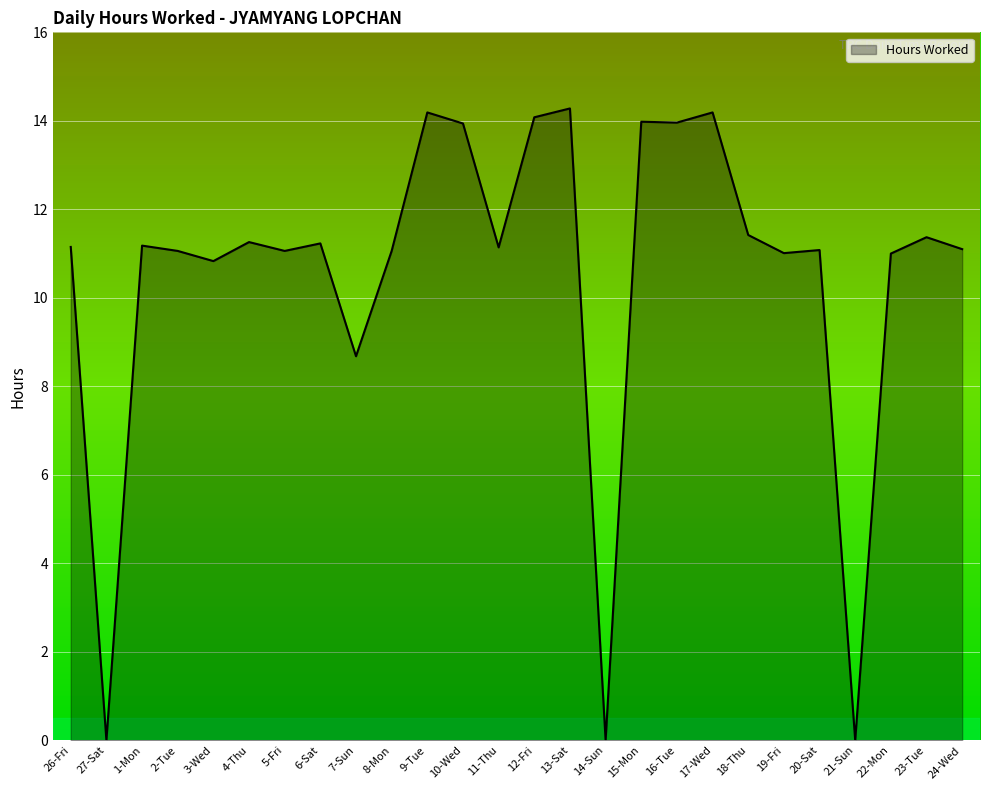

What is the average value?

10.5